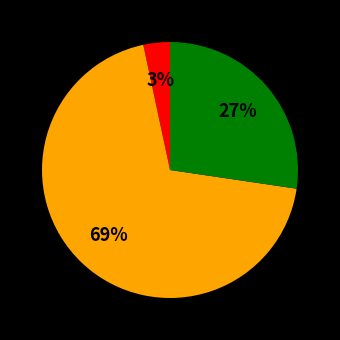

Count the number of slices in the pie.

3